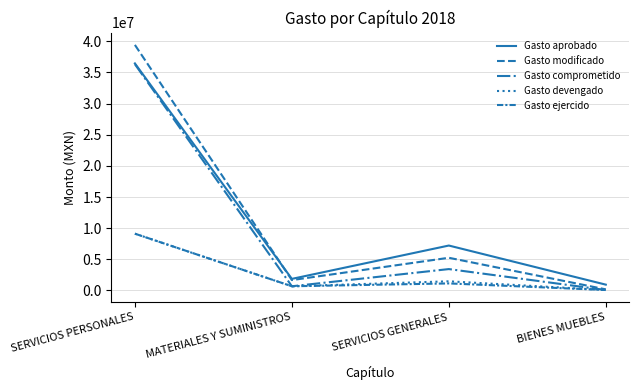

How many lines are shown in the chart?

5